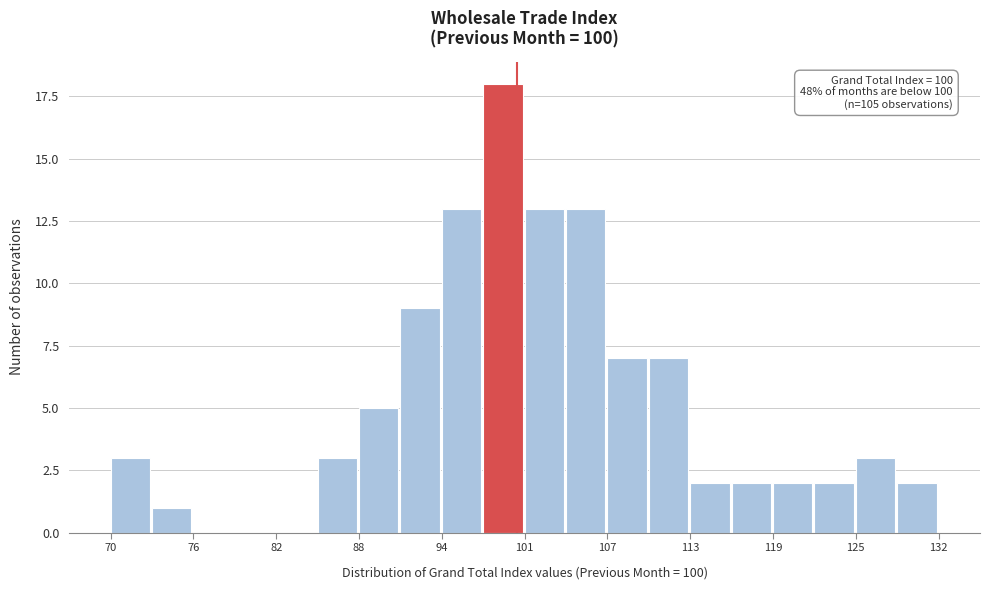

Read against the x-axis, roughly where is the centre of the tallest bar?

99